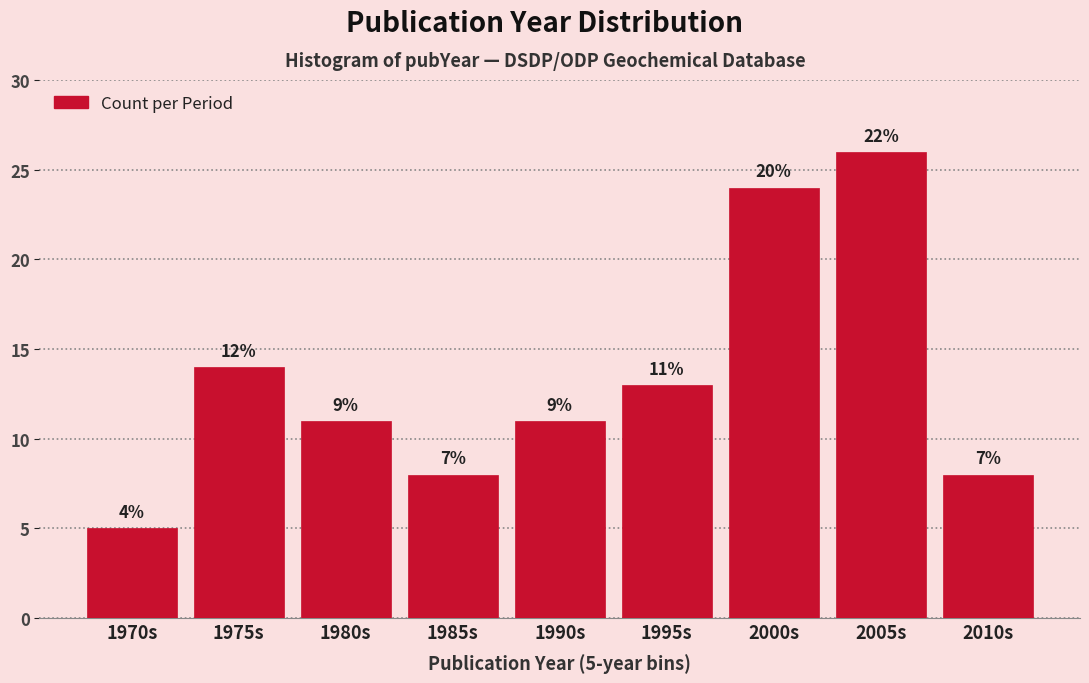

How many bars are there in total?

9